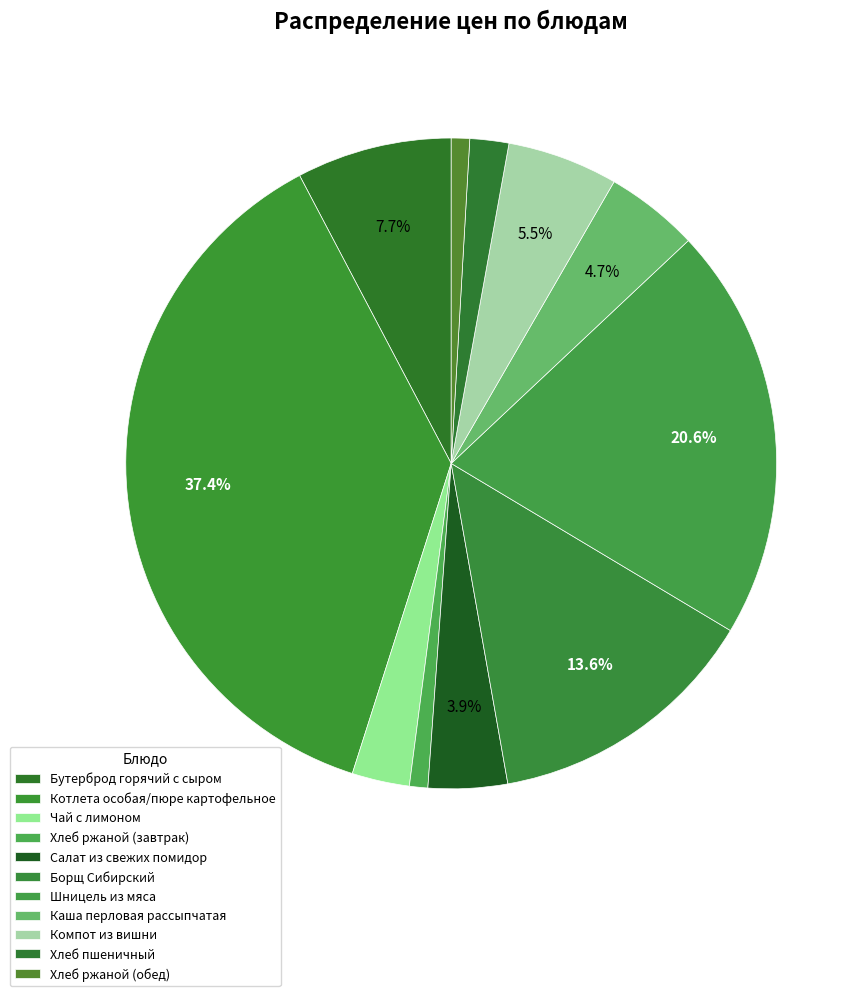

How many segments does this pie chart have?

11